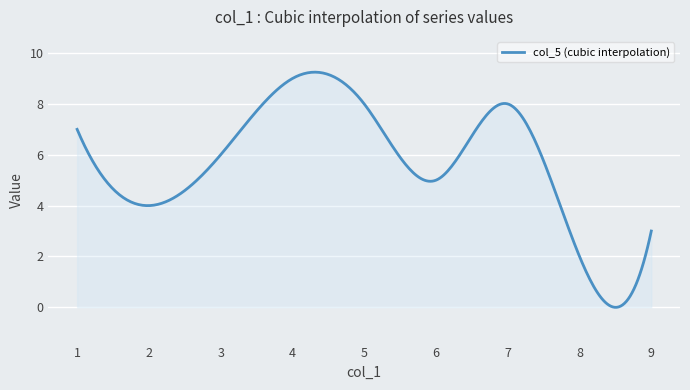

What is the difference between the maximum and minimum values?

9.3